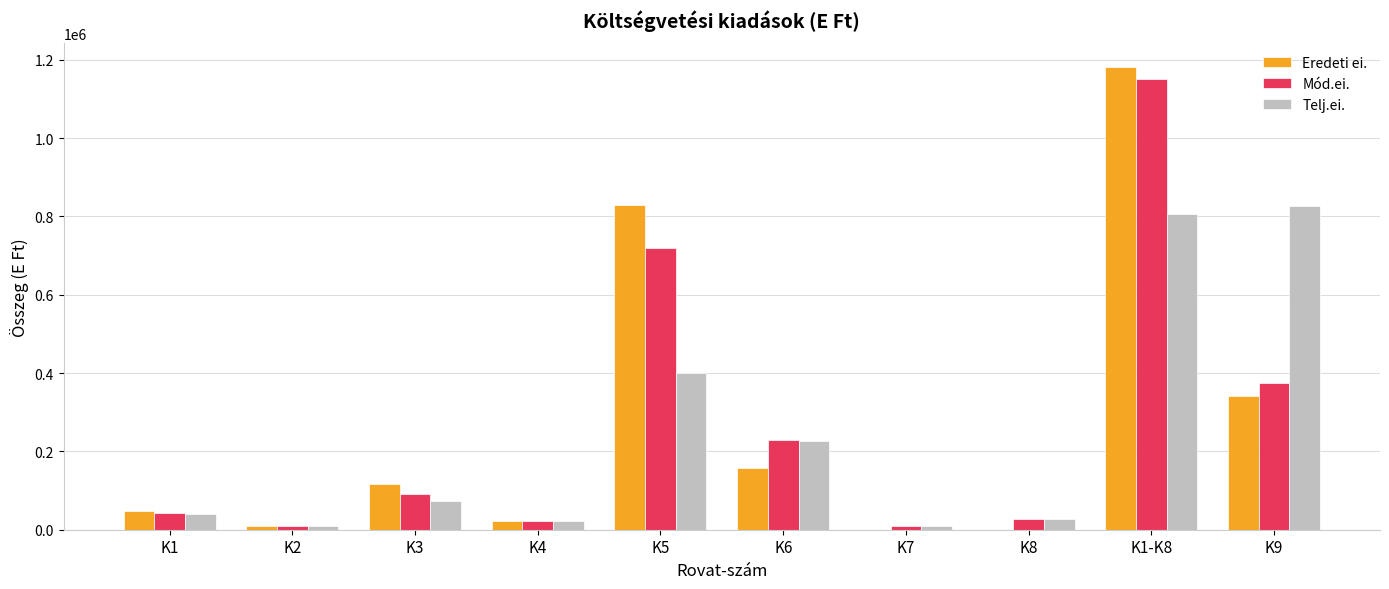

How many data points does each series have?

10